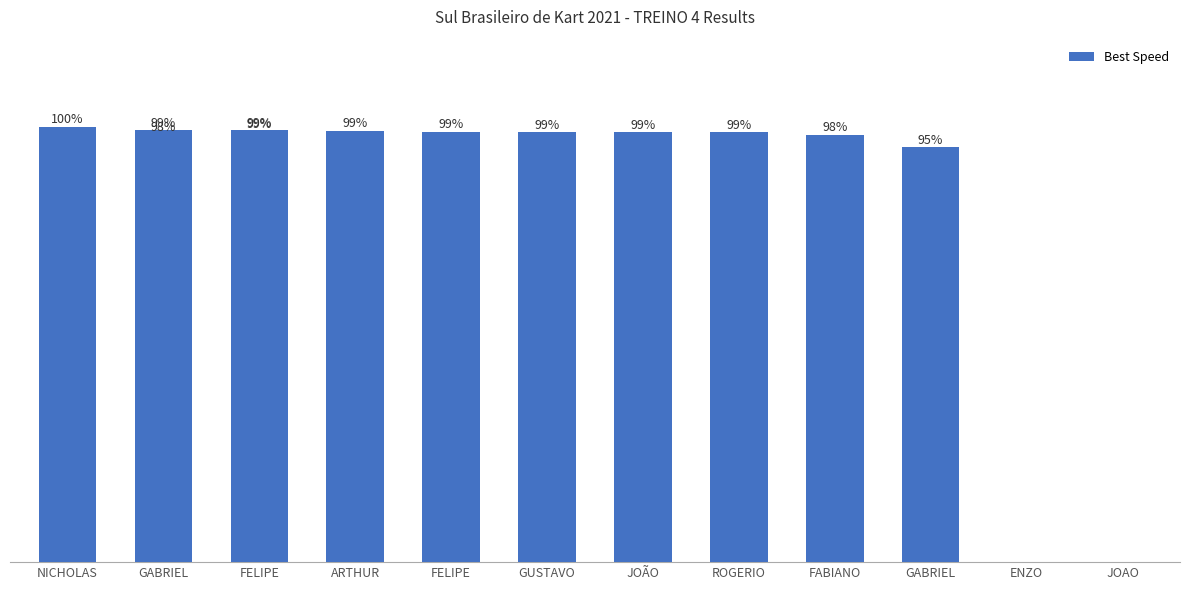

What is the label of the 9th bar from the left?

ROGERIO